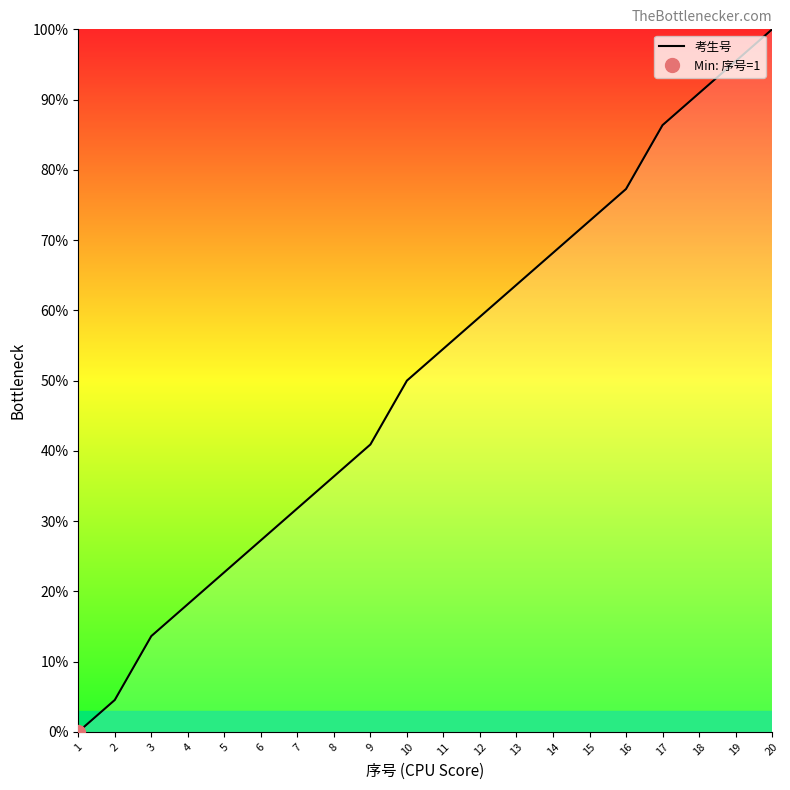

At which category does the chart reach its minimum across all series?

1